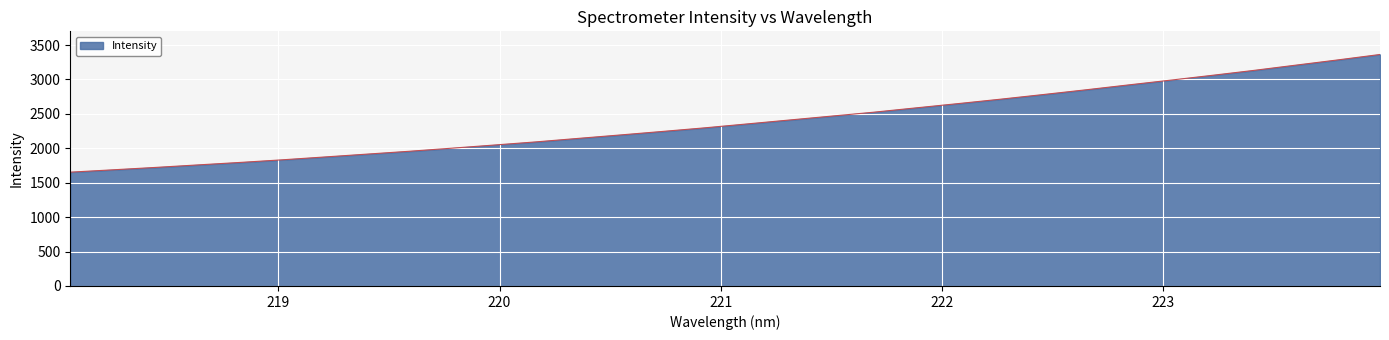

What is the difference between the maximum and minimum values?

1709.6